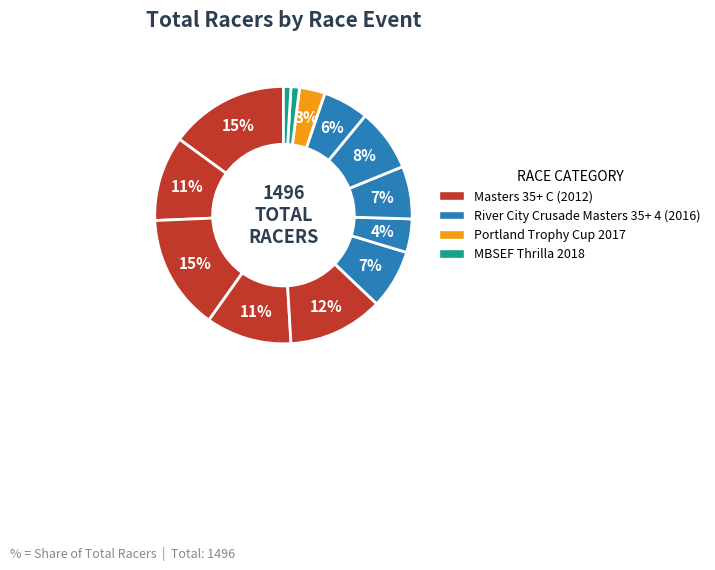

How many segments does this pie chart have?

13